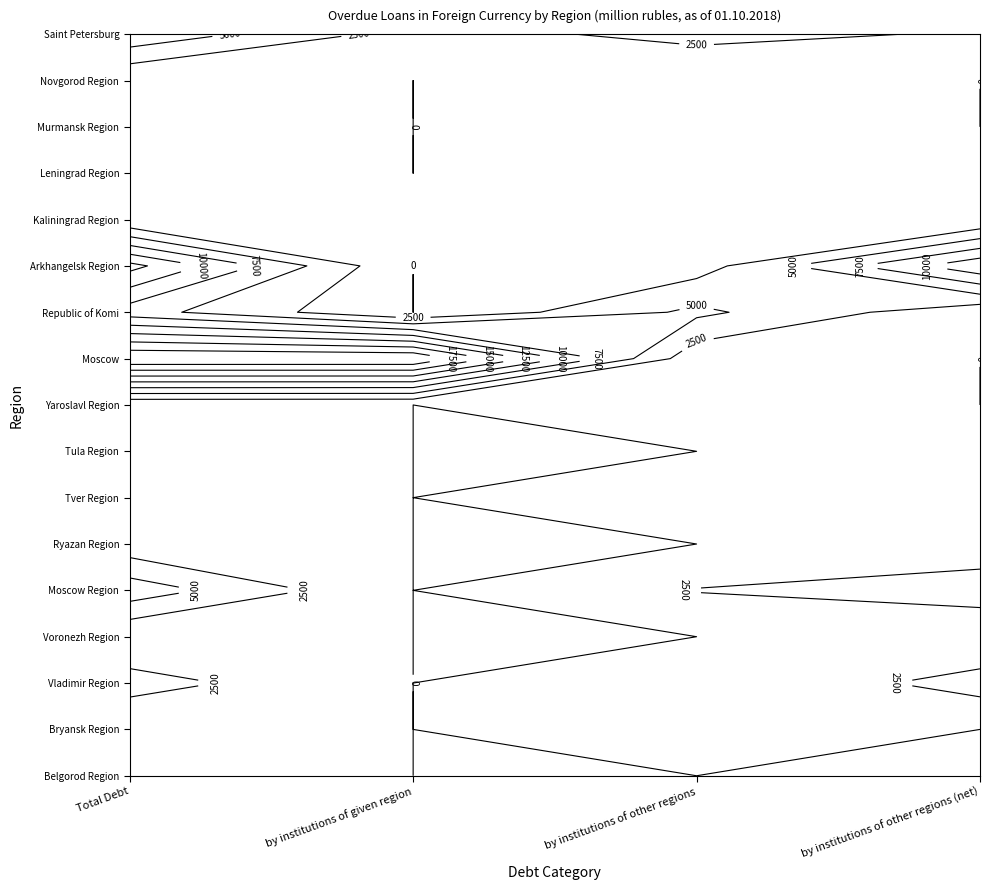

What is the sum of all Arkhangelsk Region values?

26672